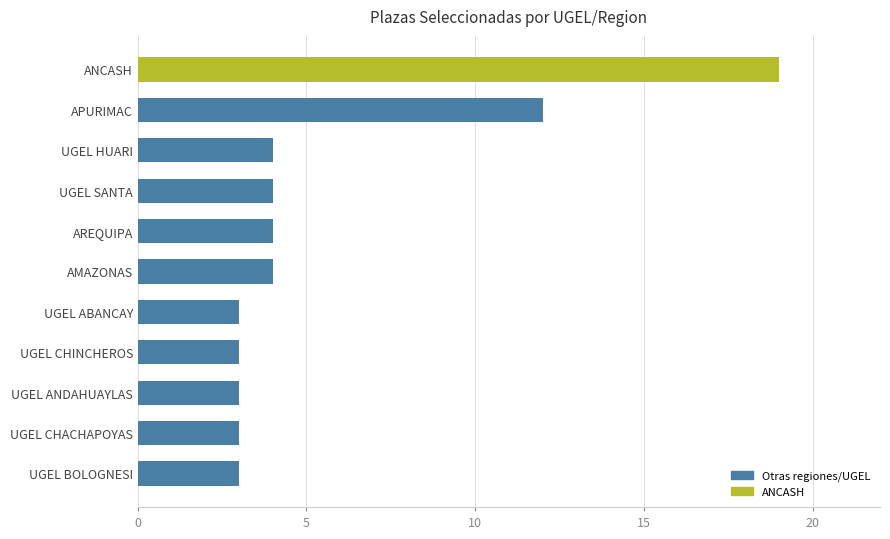

What is the smallest value displayed?

3